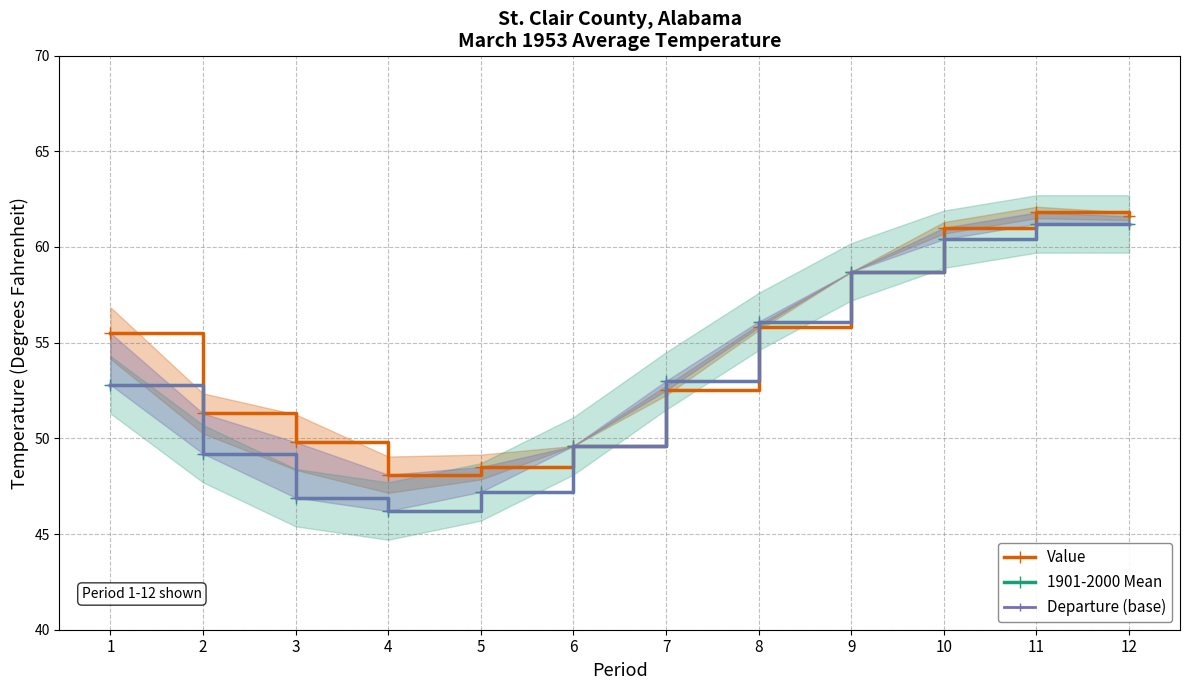

Reading left to right, extract all data points from this chart.

Value: 55.5	51.3	49.8	48.1	48.5	49.6	52.5	55.8	58.7	61.0	61.8	61.6
1901-2000 Mean: 52.8	49.2	46.9	46.2	47.2	49.6	53.0	56.1	58.7	60.4	61.2	61.2
Departure (base): 52.8	49.2	46.9	46.2	47.2	49.6	53.0	56.1	58.7	60.4	61.2	61.2